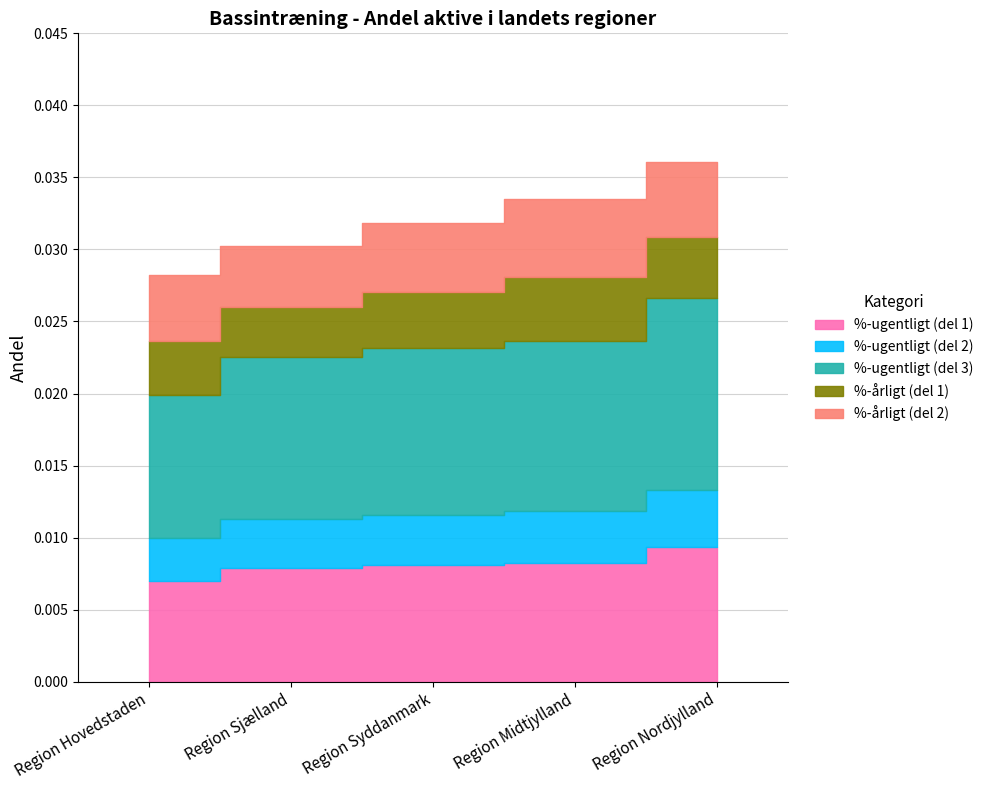

True or false: %-årligt and N-total årligt (scaled) intersect in this chart.

False